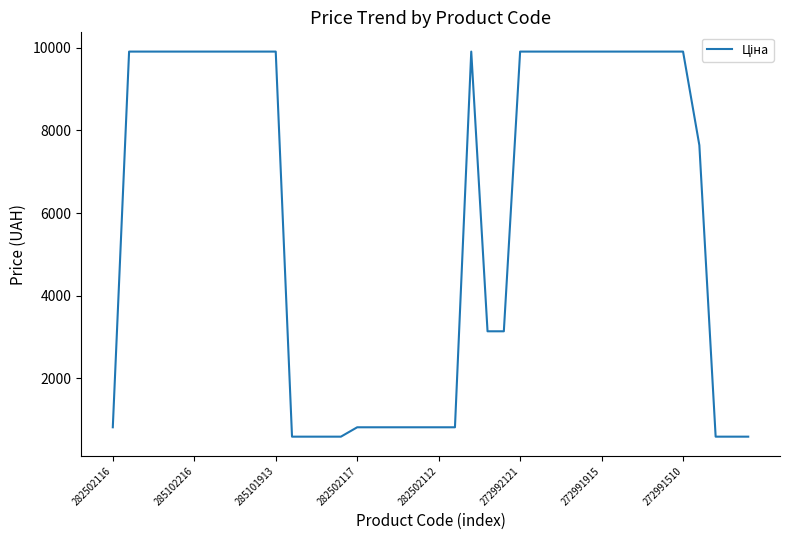

What is the greatest value displayed?

9908.5